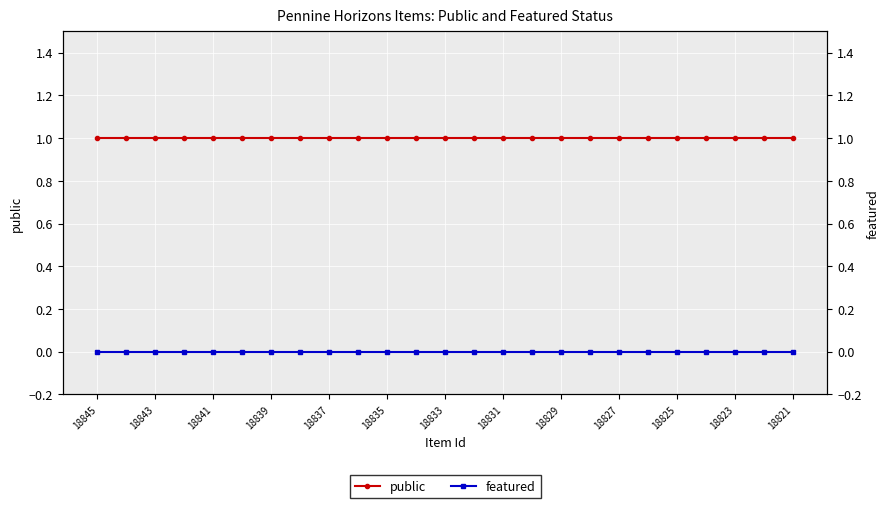

True or false: featured and public intersect in this chart.

False